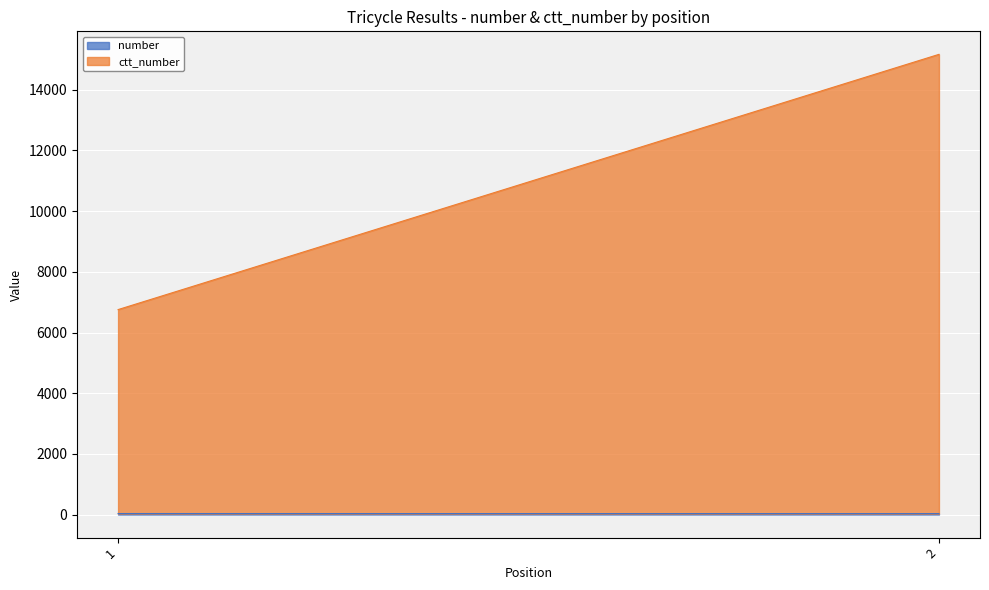

At which category is the sum across all series the highest?

2